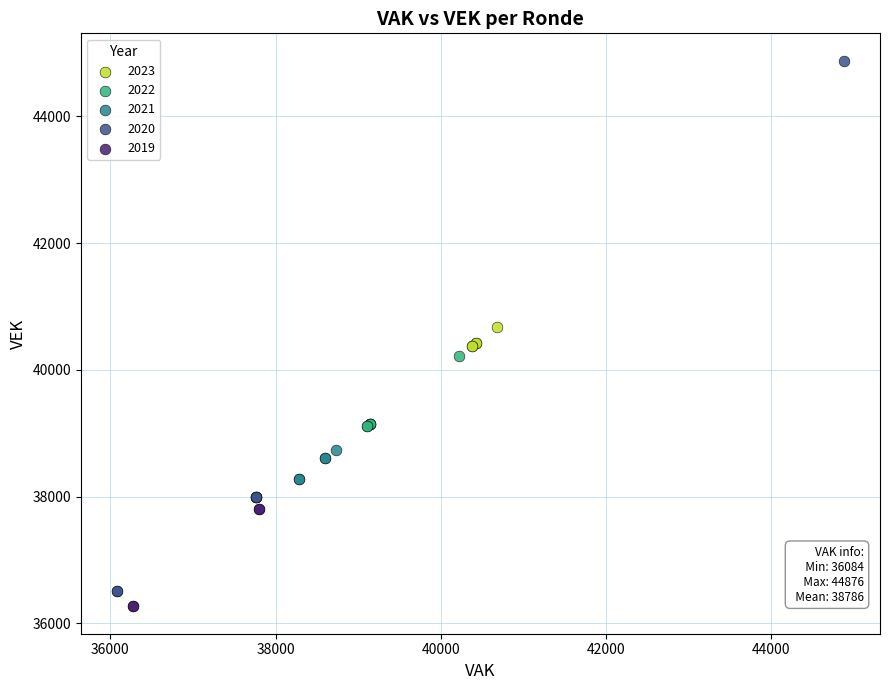

Which series reaches the maximum Y coordinate?

2020